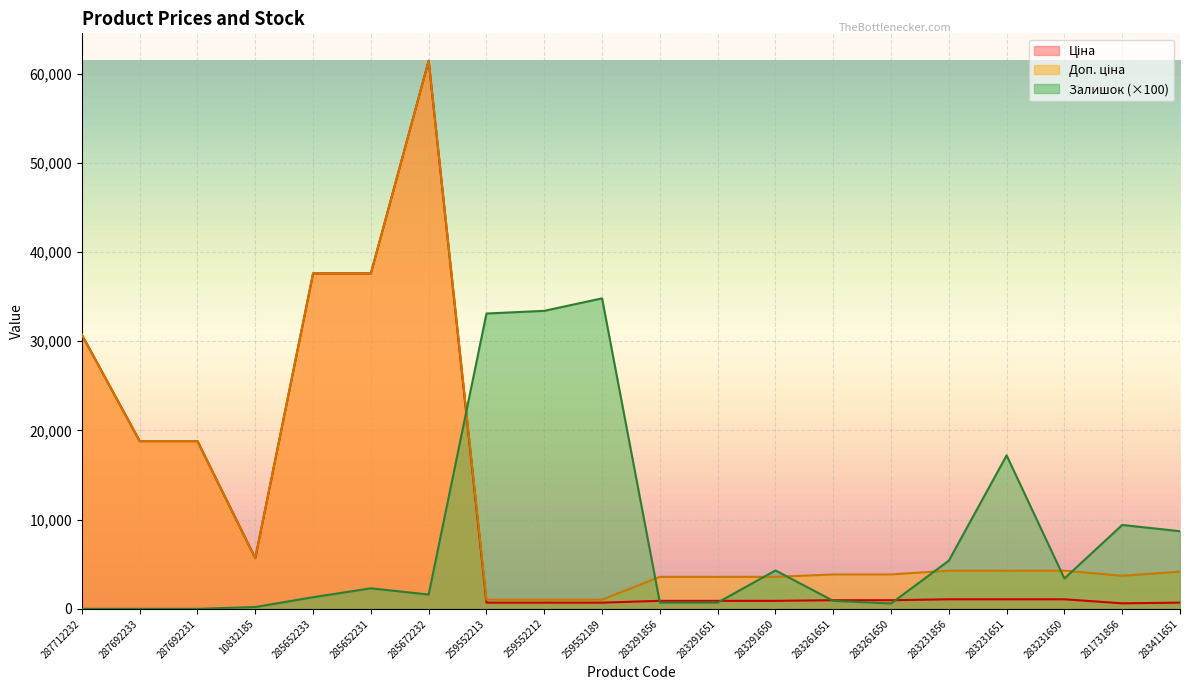

Reading left to right, list all the values displayed in this chart.

Ціна: 30717.1	18796.8	18796.8	5673.8	37593.6	37593.6	61434.3	693.7	693.7	693.7	895.9	895.9	895.9	963.5	963.5	1069.8	1069.8	1069.8	617.0	694.3
Доп. ціна: 30717.1	18796.8	18796.8	5673.8	37593.6	37593.6	61434.3	1024.6	1024.6	1024.6	3583.6	3583.6	3583.6	3854.0	3854.0	4279.1	4279.1	4279.1	3701.9	4165.6
Залишок: 0.0	0.0	0.0	200.0	1300.0	2300.0	1600.0	33100.0	33400.0	34800.0	700.0	700.0	4300.0	900.0	600.0	5400.0	17200.0	3400.0	9400.0	8700.0